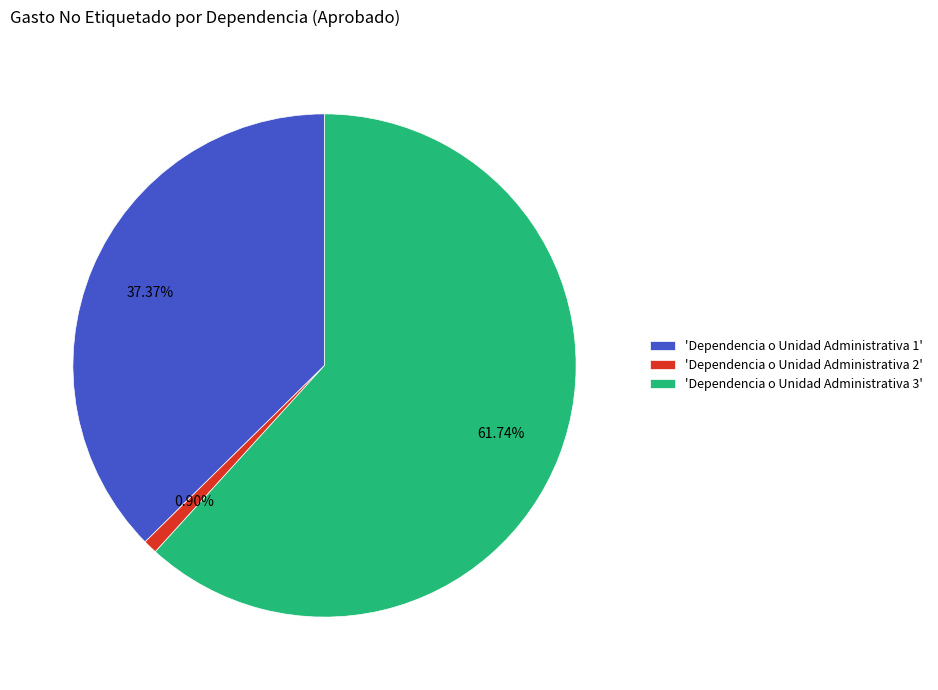

What is the smallest slice in the pie chart?

'Dependencia o Unidad Administrativa 2'